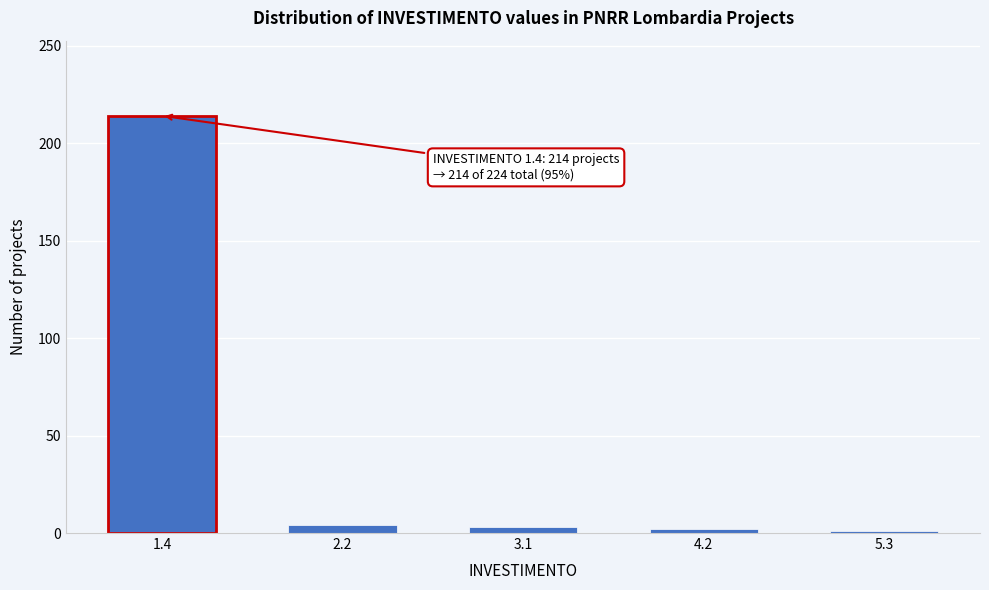

Is it true that the value at 1.4 is 86?

False